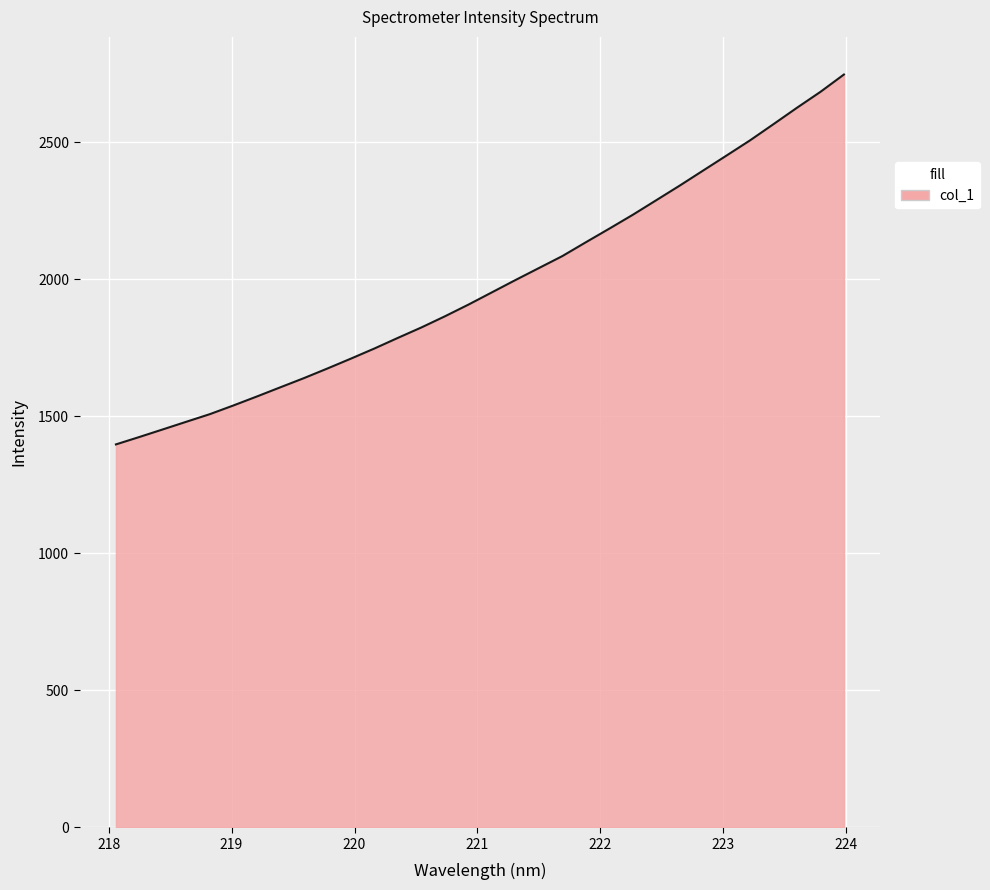

What is the difference between the maximum and minimum values?

1350.4